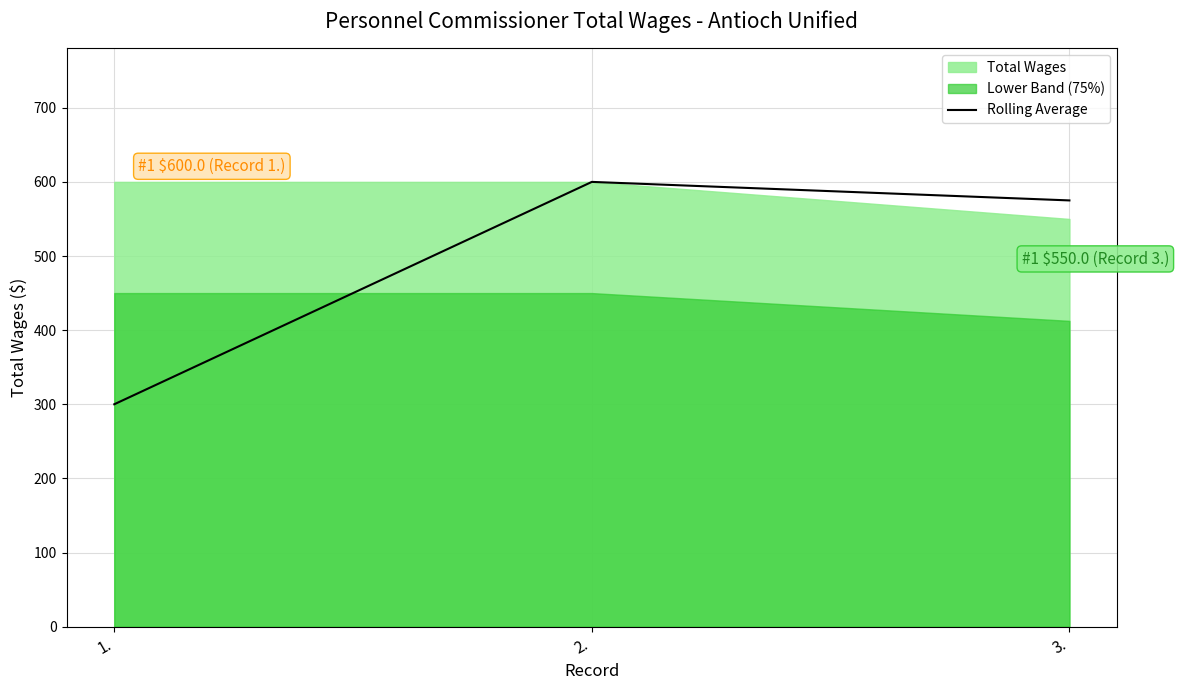

What is the lowest value of the Rolling Average series?

300